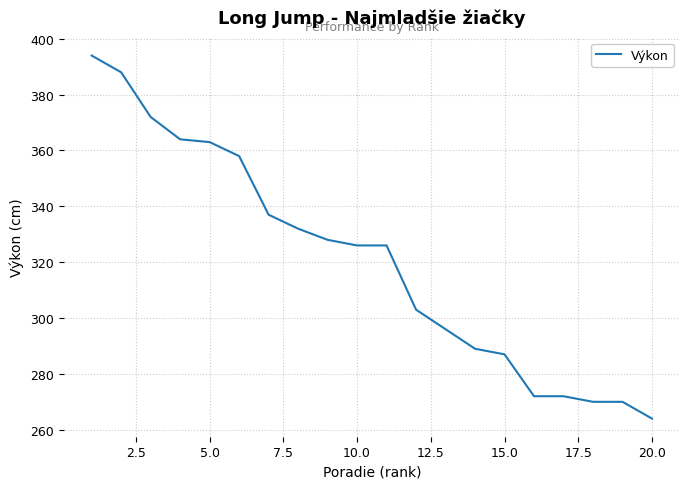

What is the maximum value shown in the chart?

394